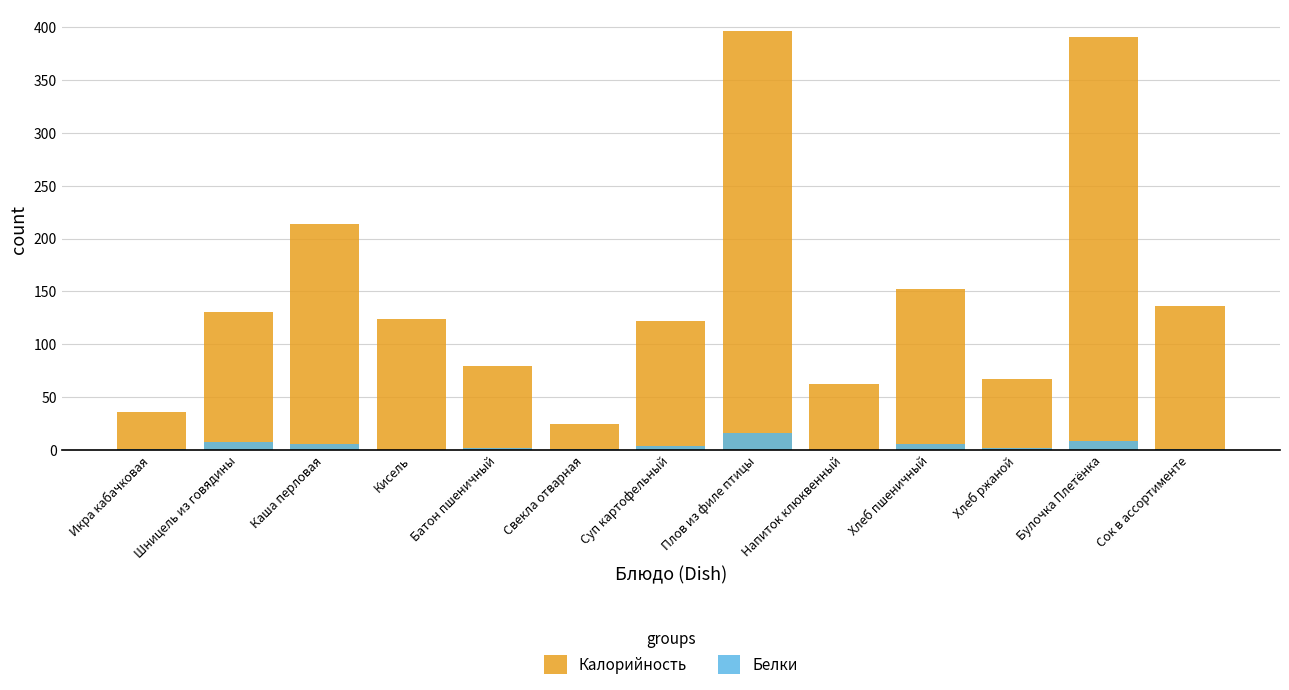

Rank the series by their maximum value, from lowest to highest.

Белки, Калорийность